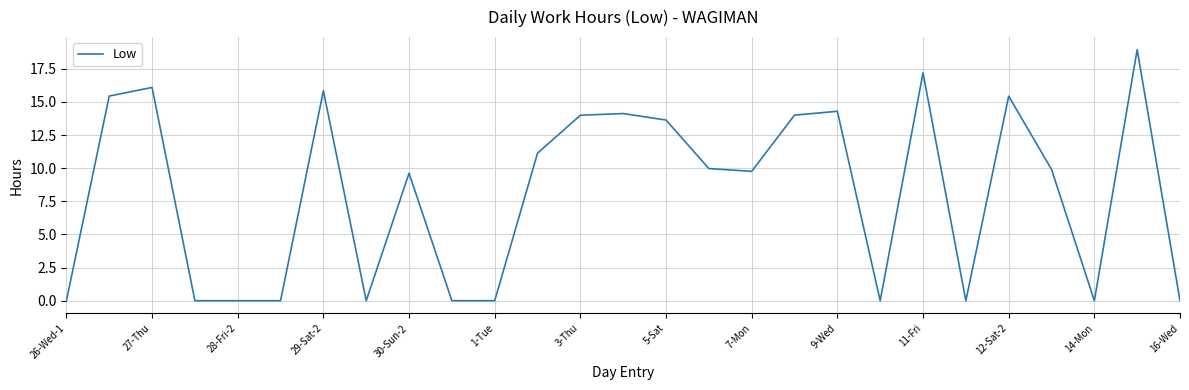

What is the maximum value shown in the chart?

18.9